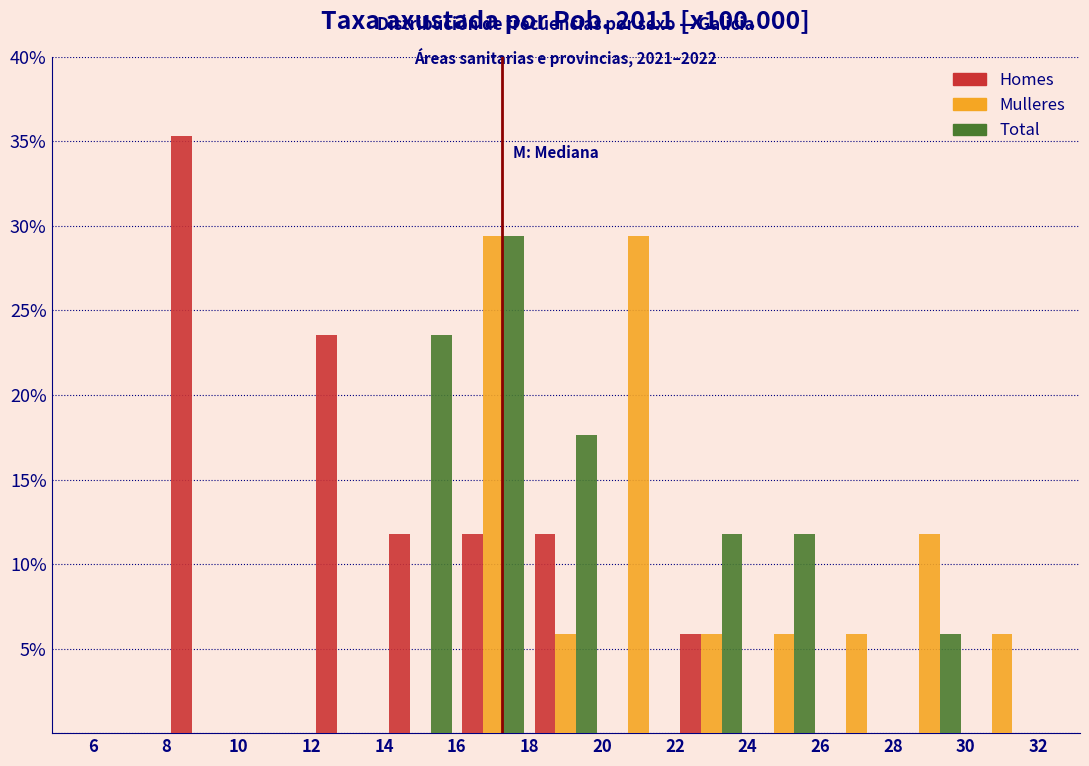

In the Total series, which range on the x-axis has the tallest bar?

16 to 18